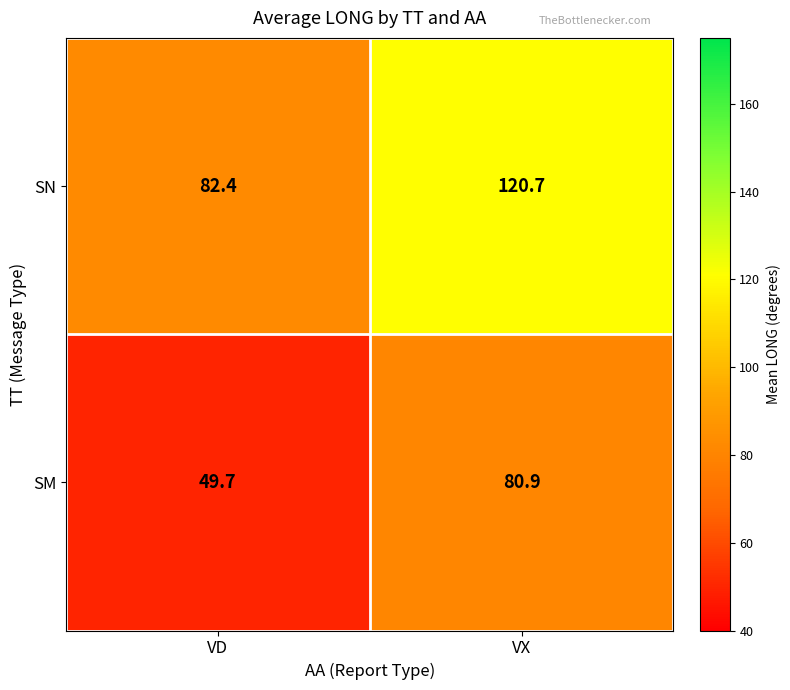

What is the average value of the SN series?

101.6